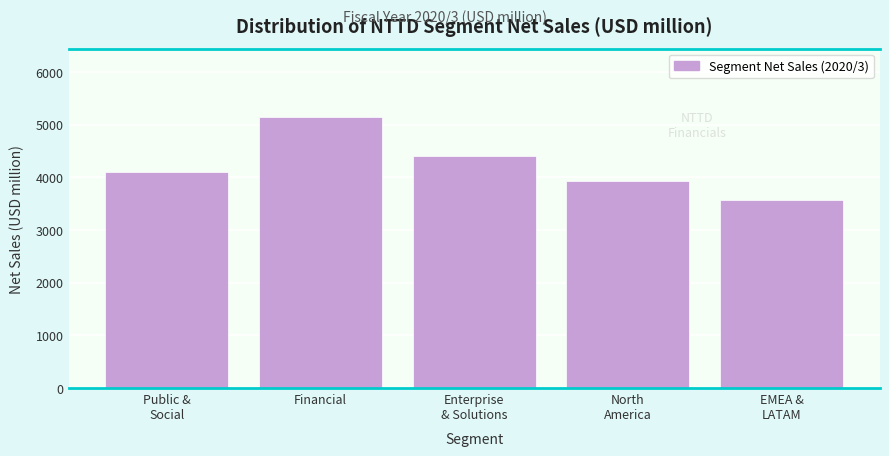

Reading left to right, list all the values displayed in this chart.

4097.0	5155.9	4402.5	3940.5	3568.1